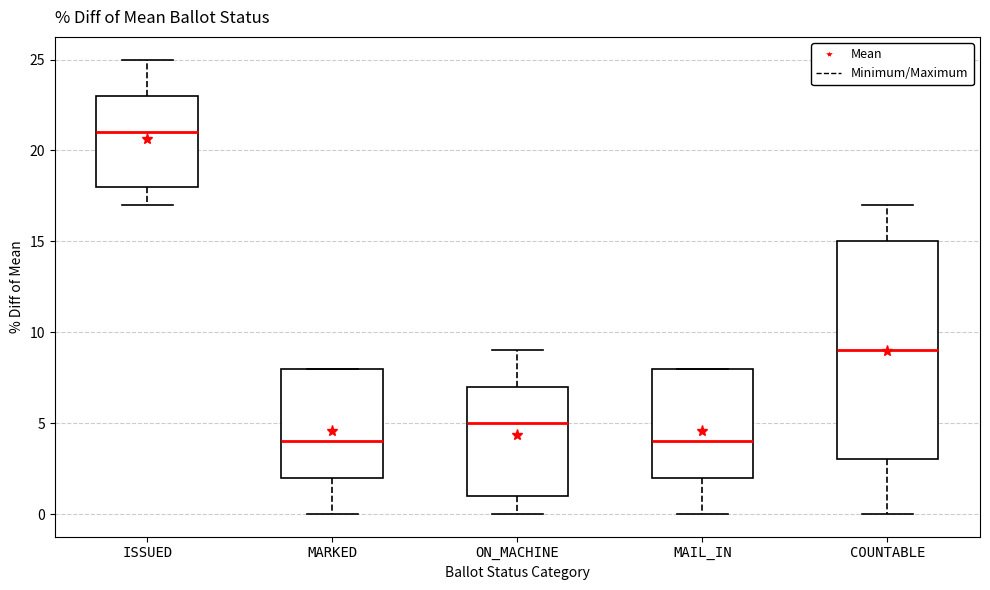

Reading left to right, read every box against the y-axis: the position of its median line, the range the box covers, and the ends of its whiskers. The values are not printed on the chart, so give them approximately, as read against the axis.

ISSUED: median 21, box 18 to 23, whiskers 17 to 25
MARKED: median 4, box 2 to 8, whiskers 0 to 8
ON_MACHINE: median 5, box 1 to 7, whiskers 0 to 9
MAIL_IN: median 4, box 2 to 8, whiskers 0 to 8
COUNTABLE: median 9, box 3 to 15, whiskers 0 to 17